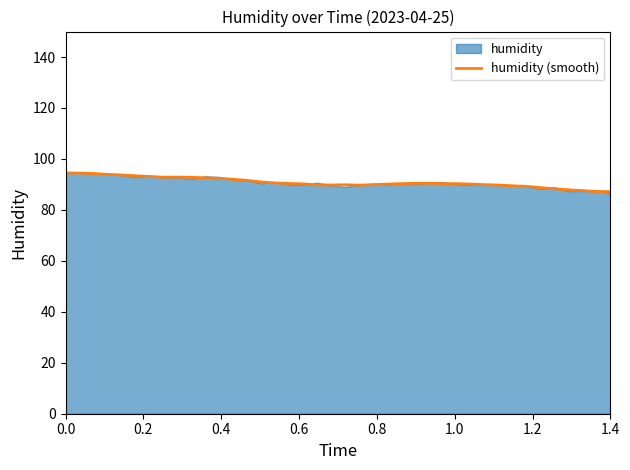

True or false: there are more than 1 points higher than both neighbors.

True